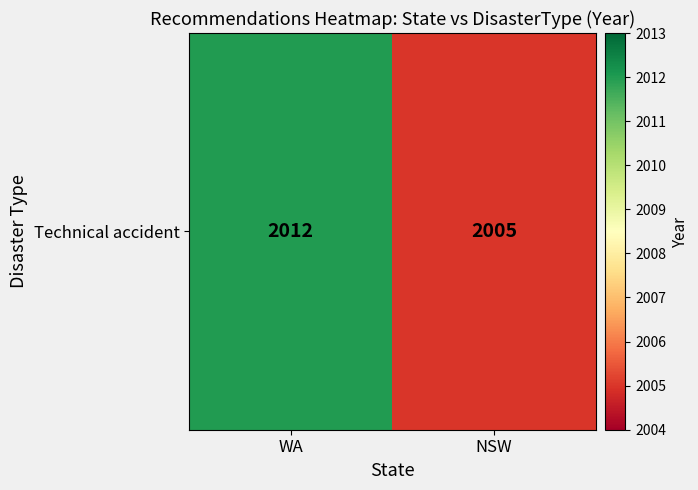

What is the sum of all values?

4017